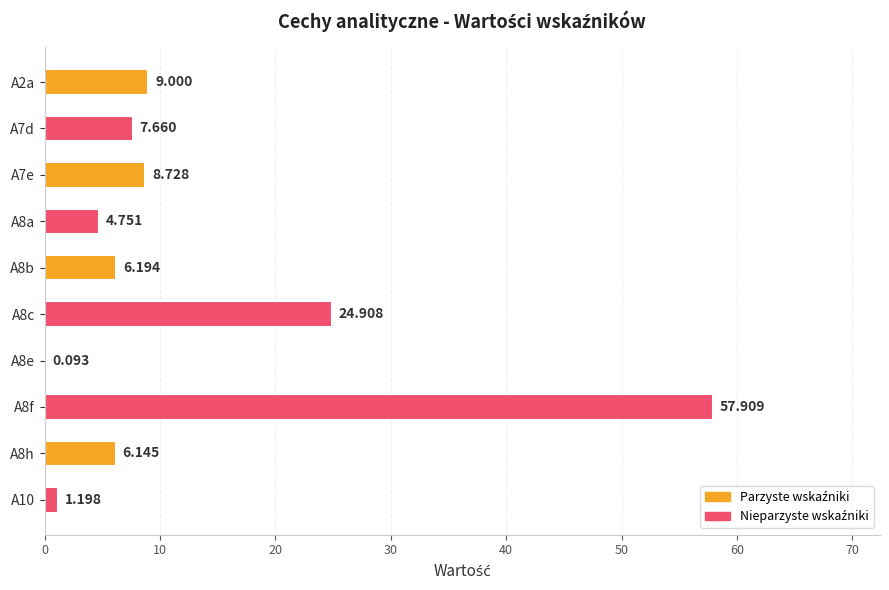

Where is the data nearest to the value 29?

A8c